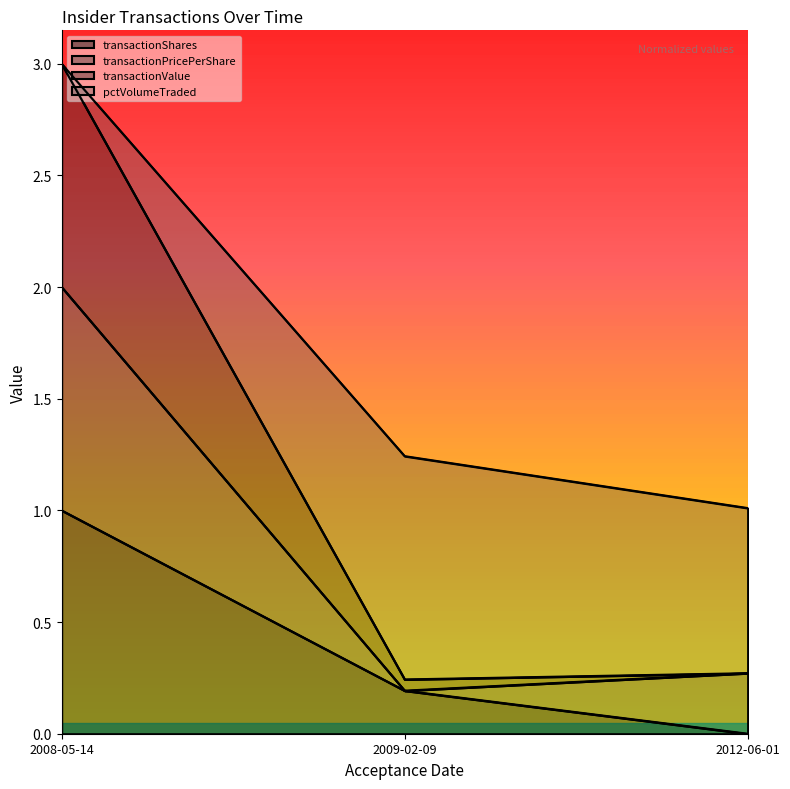

Reading left to right, transcribe the values for transactionShares.

2008-05-14=1.0	2009-02-09=0.2	2012-06-01=0.0